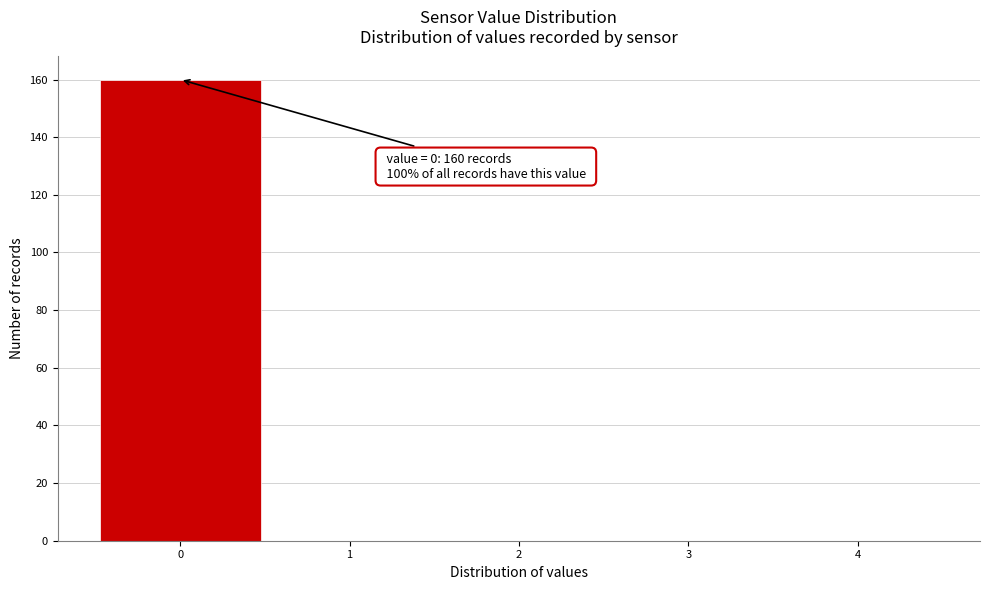

Over which range of the x-axis is the bar tallest?

-0.5 to 0.5